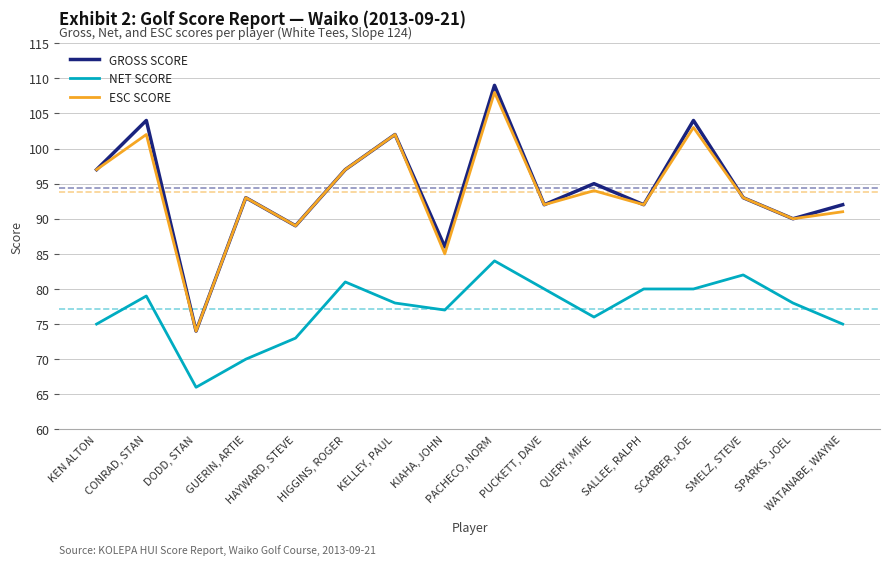

The NET SCORE series shows 101 at GUERIN, ARTIE. True or false?

False